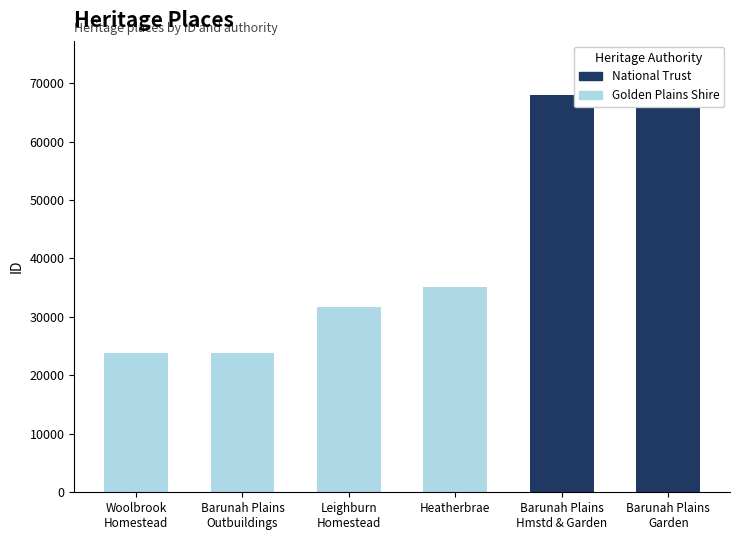

What is the ratio of the value at Woolbrook Homestead Complex to the value at Heatherbrae?

0.7